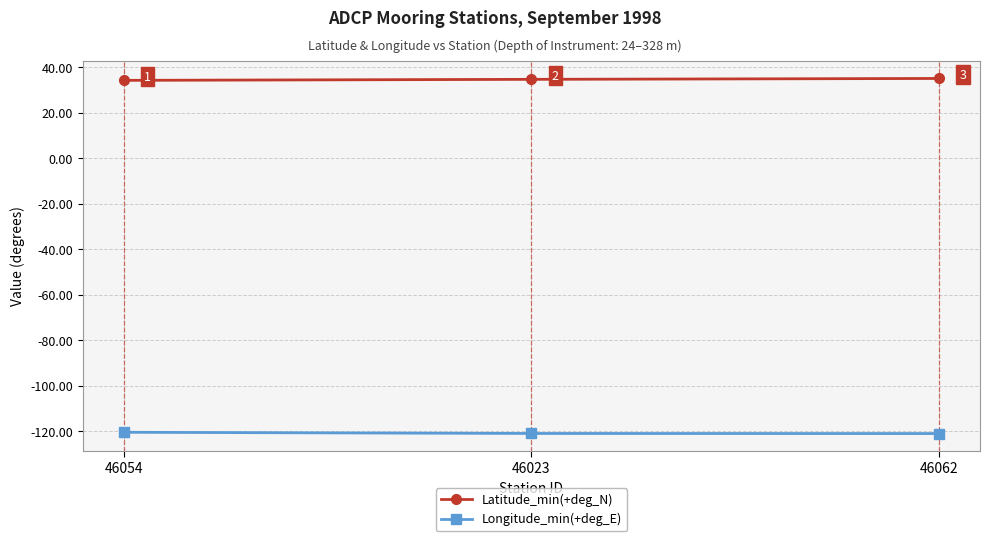

Which label corresponds to the largest value in the chart?

46062